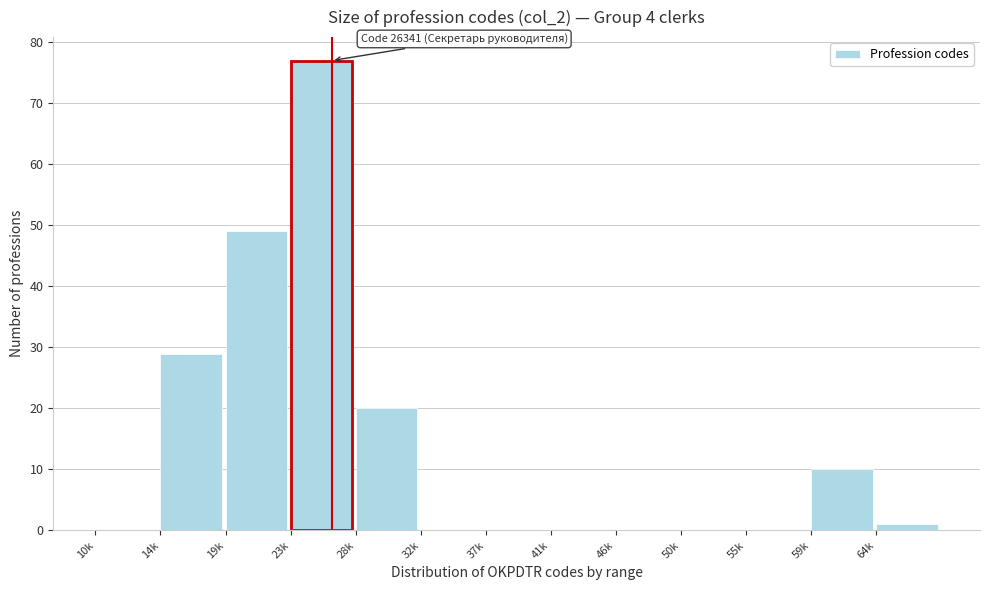

Reading left to right, list all the values displayed in this chart.

10k=0	14k=29	19k=49	23k=77	28k=20	32k=0	37k=0	41k=0	46k=0	50k=0	55k=0	59k=10	64k=1